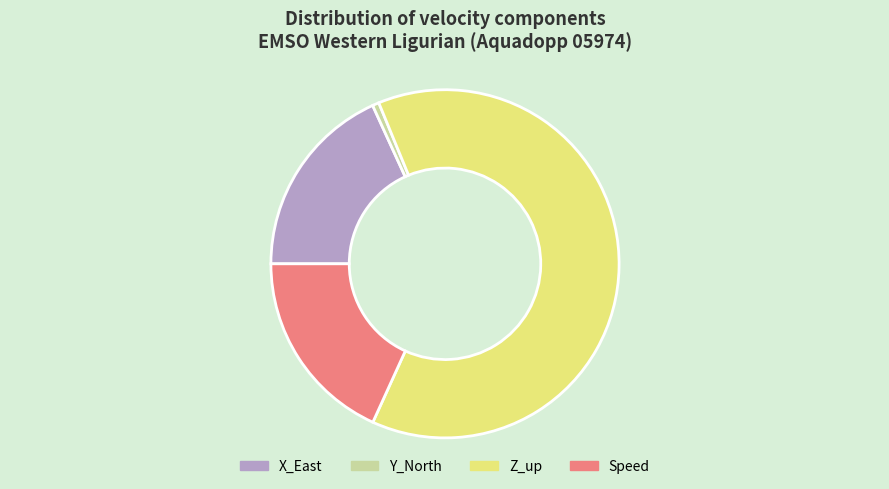

Is it true that Y_North is 1% of the pie?

True